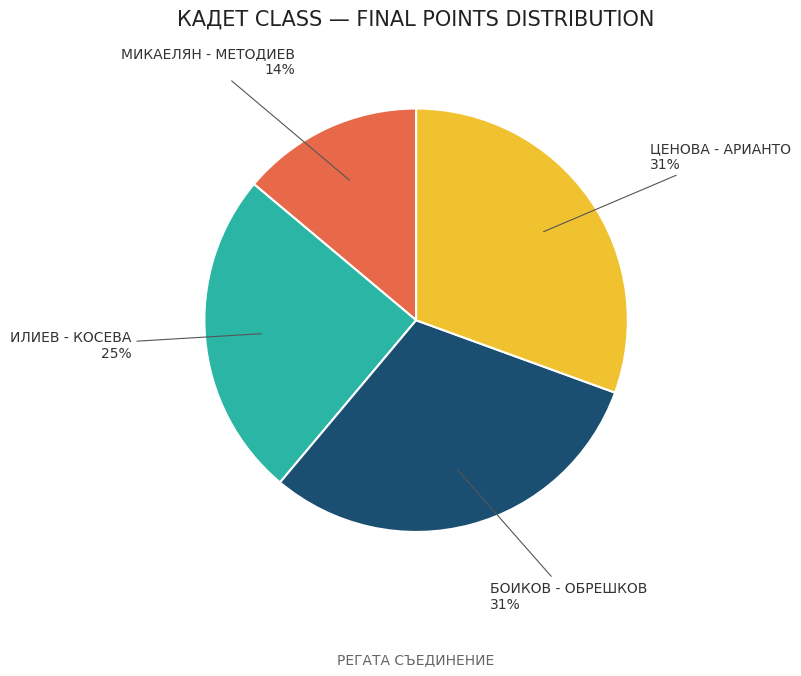

How many slices are in this pie chart?

4